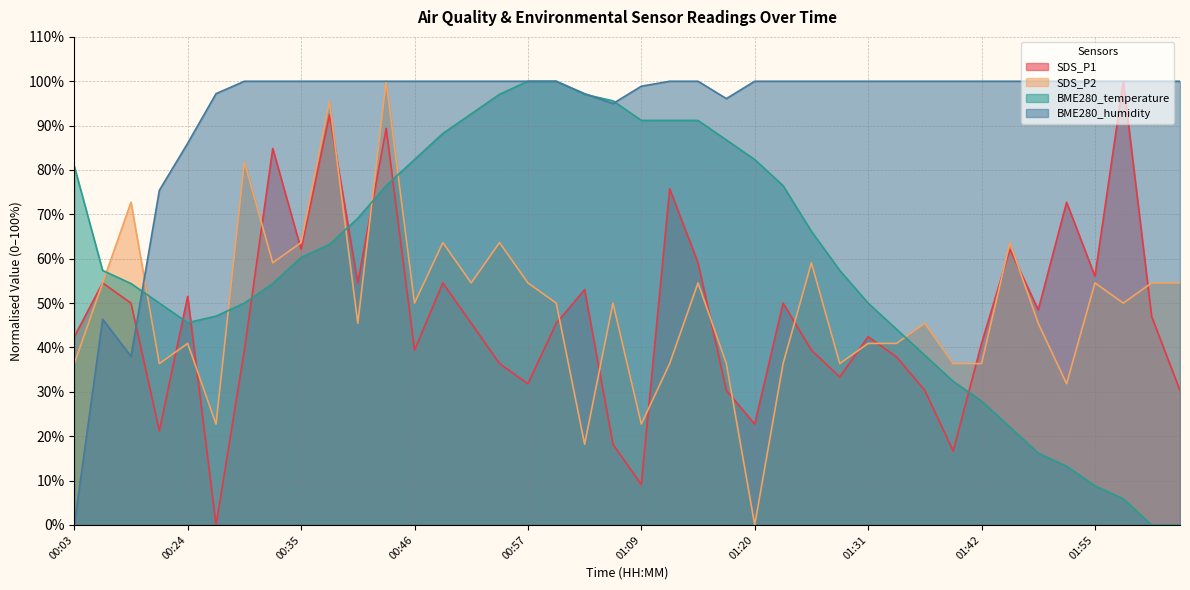

How many values in BME280_humidity are above zero?

39